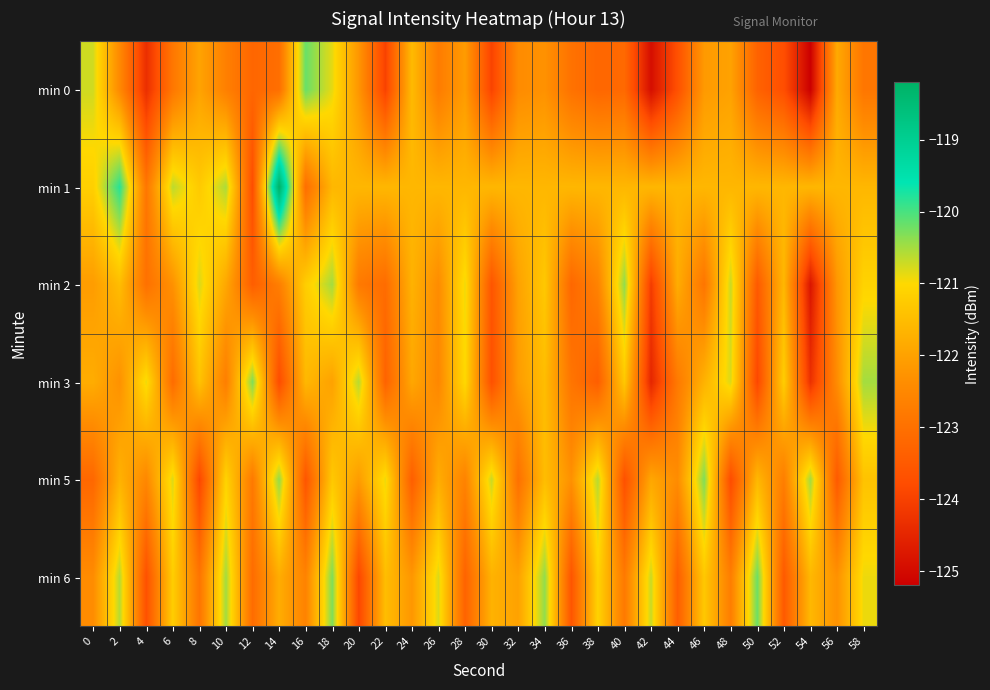

Rank the series by their maximum value, from highest to lowest.

min 1, min 0, min 6, min 3, min 5, min 2